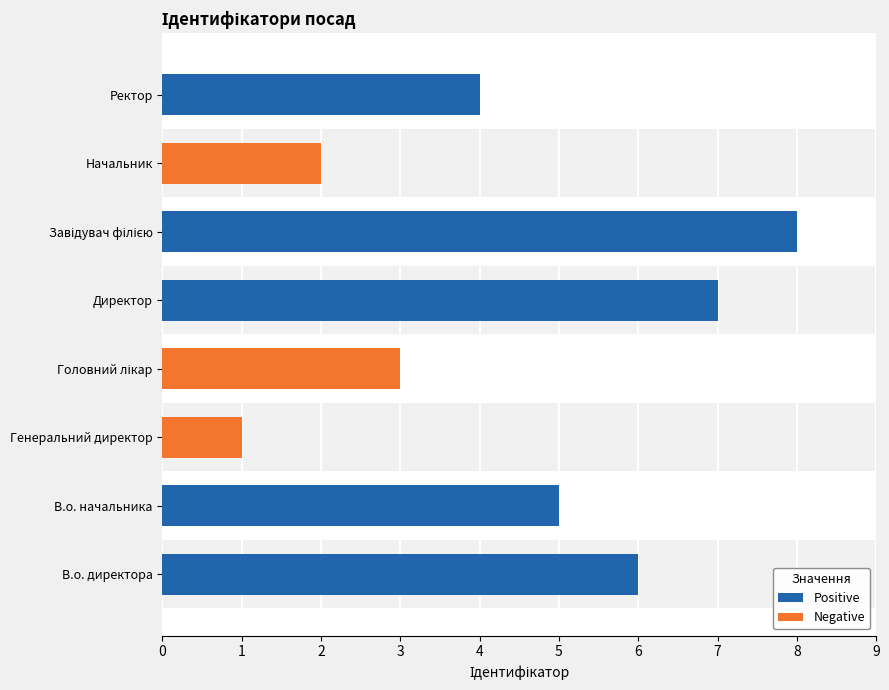

What is the highest value of the Negative series?

3